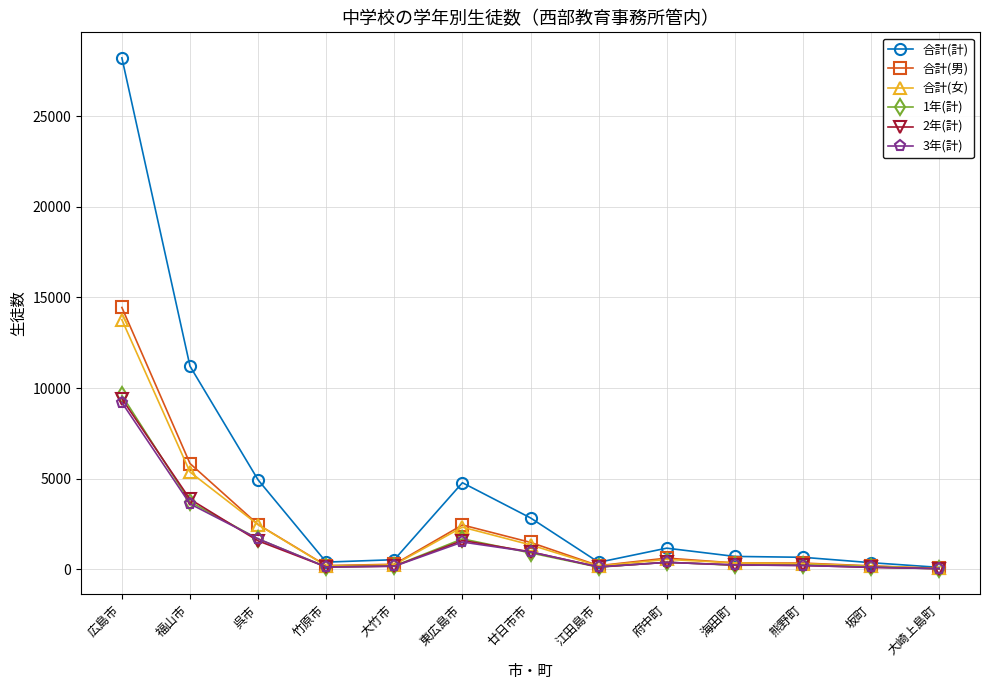

Does the chart display data point markers on the line(s)?

Yes